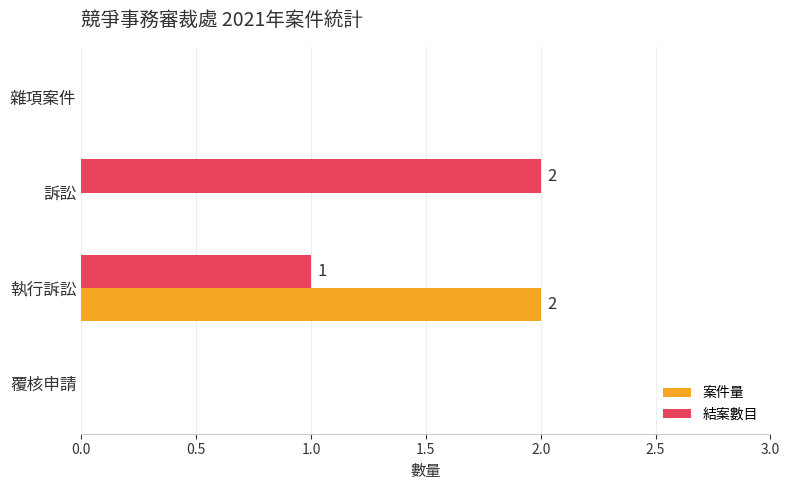

The 結案數目 series shows 0 at 雜項案件. True or false?

True